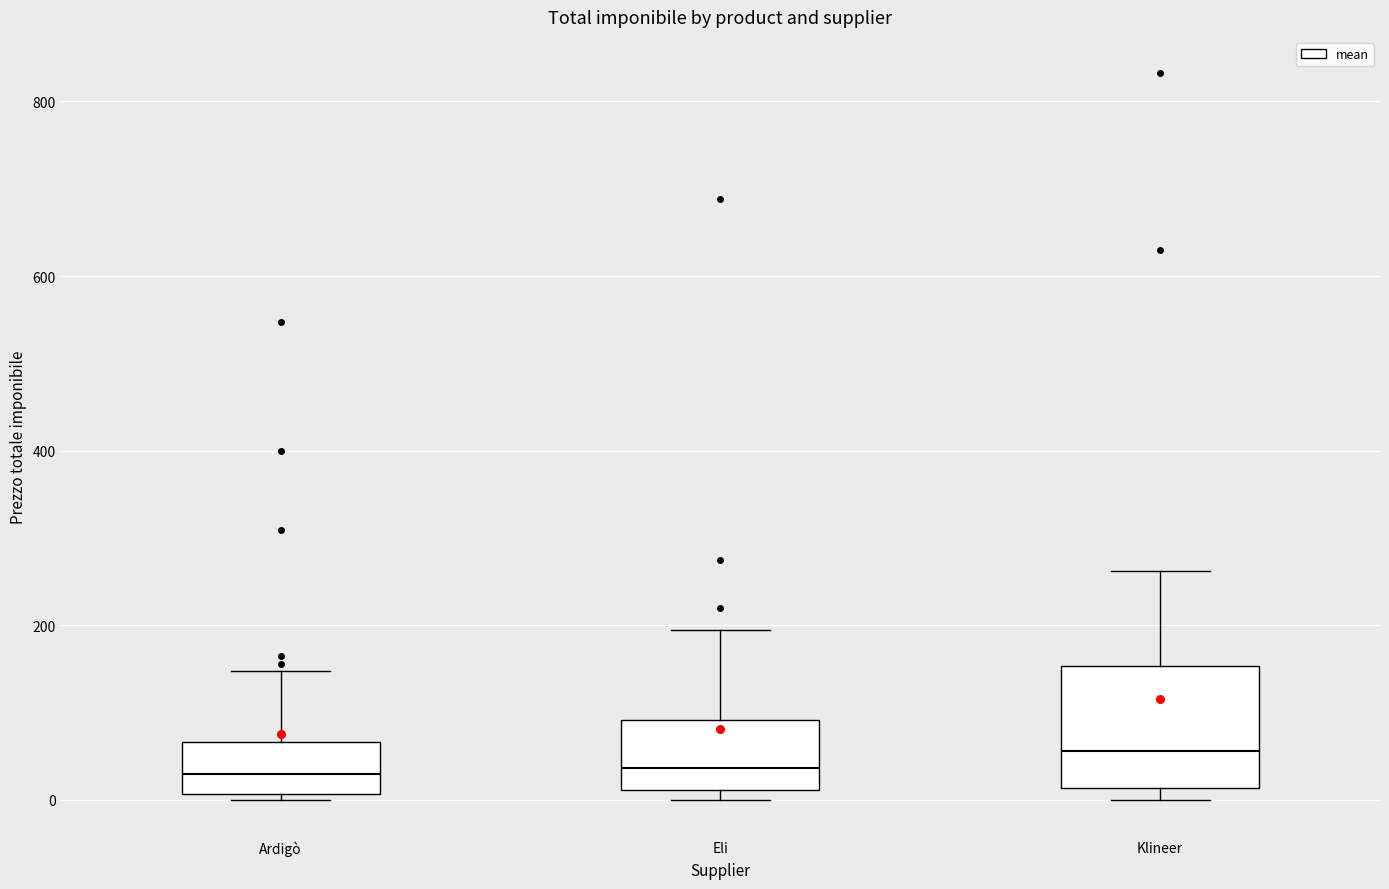

Which box is the tallest, from its lower edge to its upper edge?

Klineer